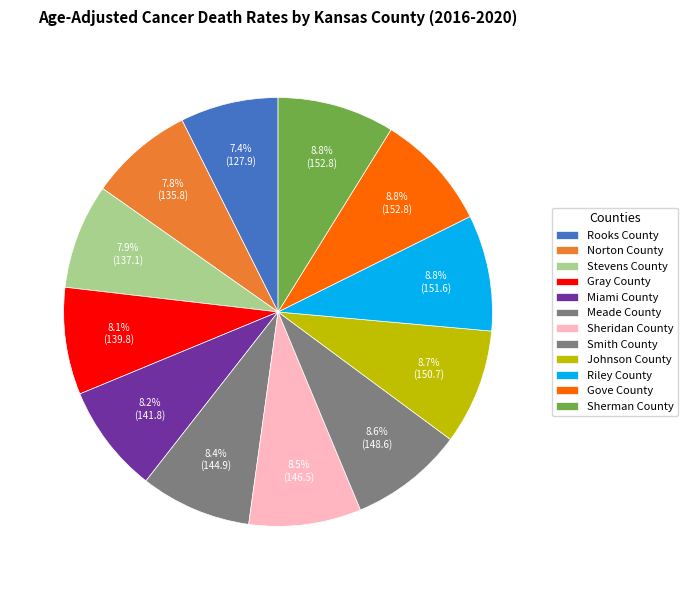

What percentage is the Sherman County slice, to the nearest percent?

9%